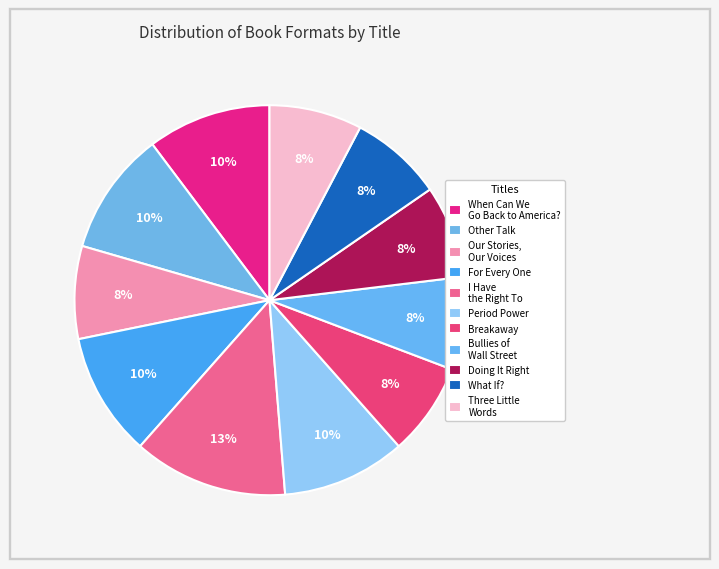

Count the number of slices in the pie.

11